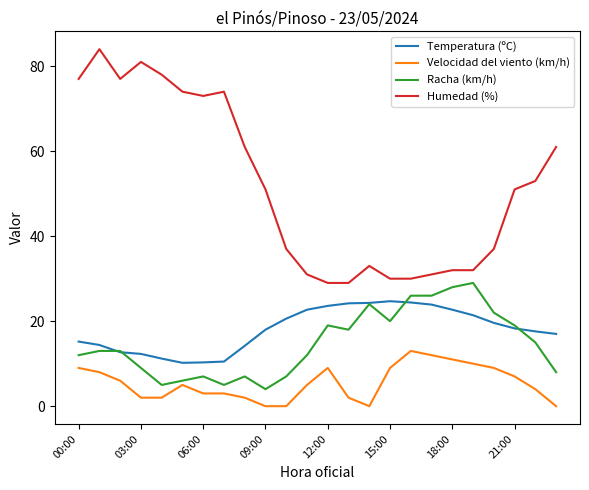

What is the average value of the Racha (km/h) series?

14.8